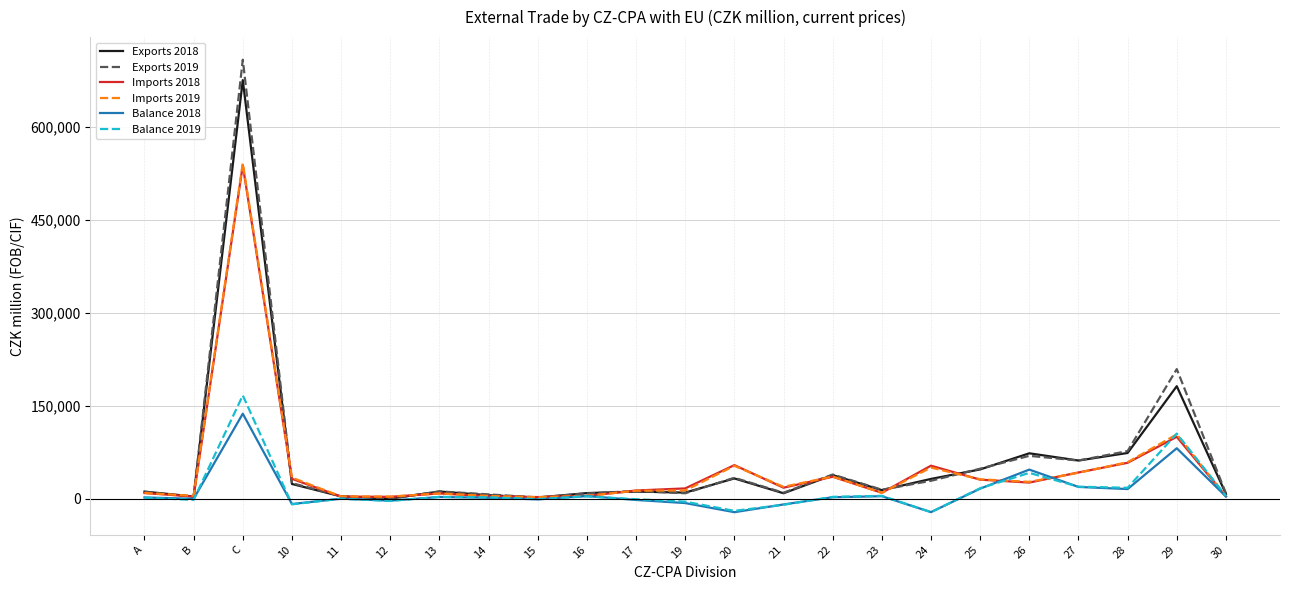

The value of Exports 2019 at 22 is 39254. True or false?

True